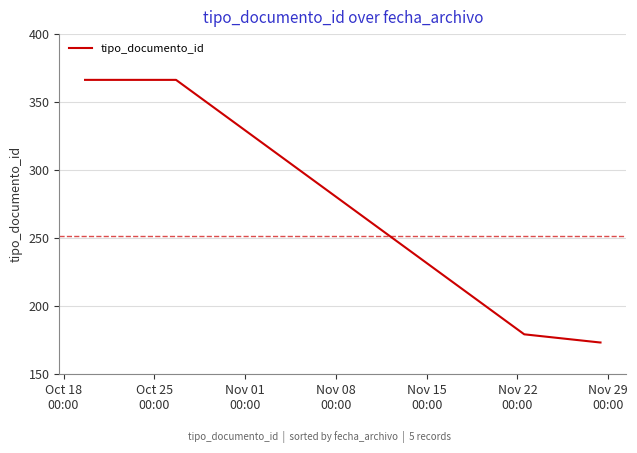

What is the sum of all values?

1257